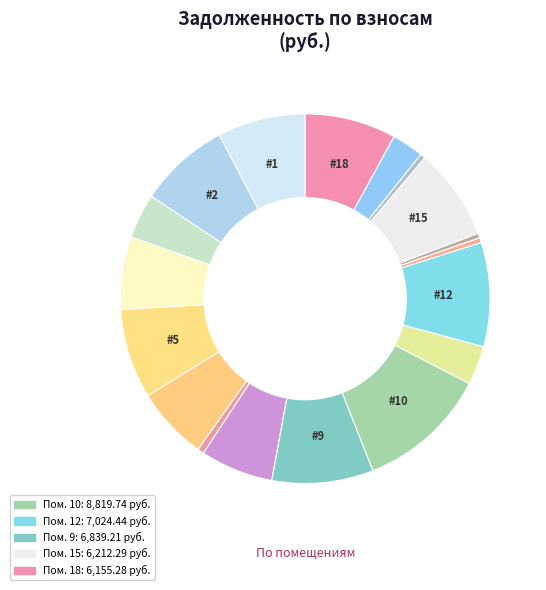

Rank the categories by value from lowest to highest.

14, 13, 16, 7, 17, 11, 3, 6, 4, 8, 1, 5, 2, 18, 15, 9, 12, 10